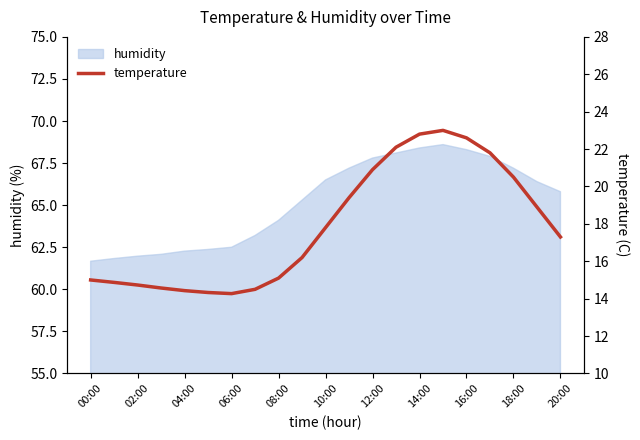

What is the difference between the maximum and minimum values?

8.7